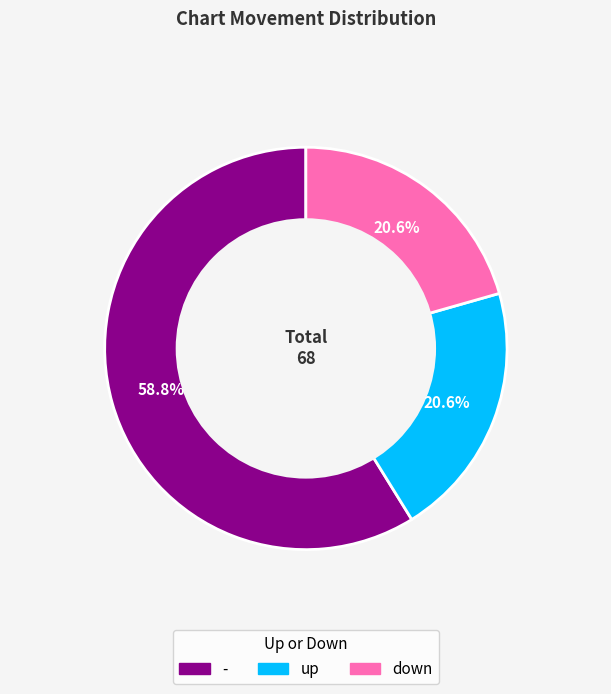

Is - the majority of the pie?

Yes